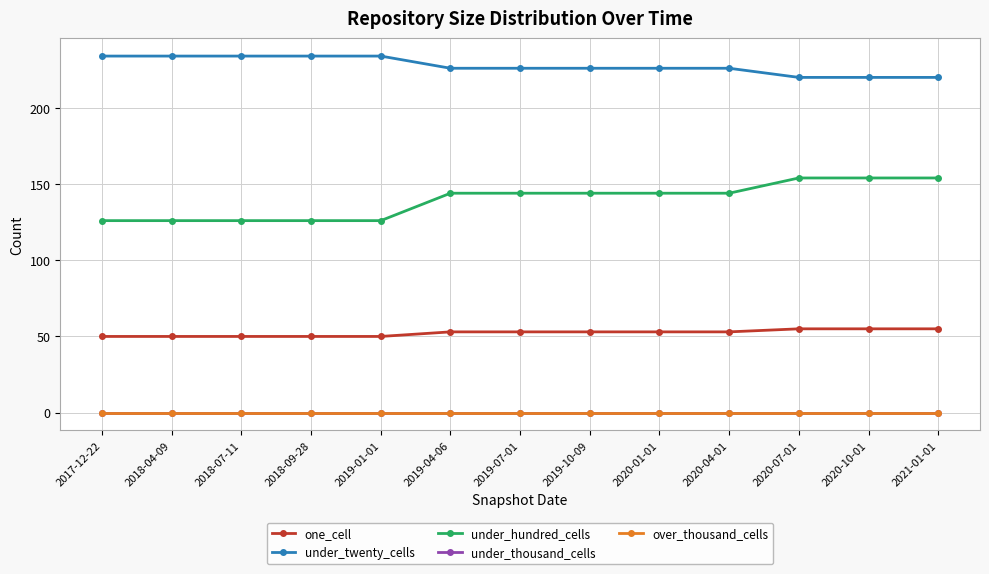

How many lines are shown in the chart?

5